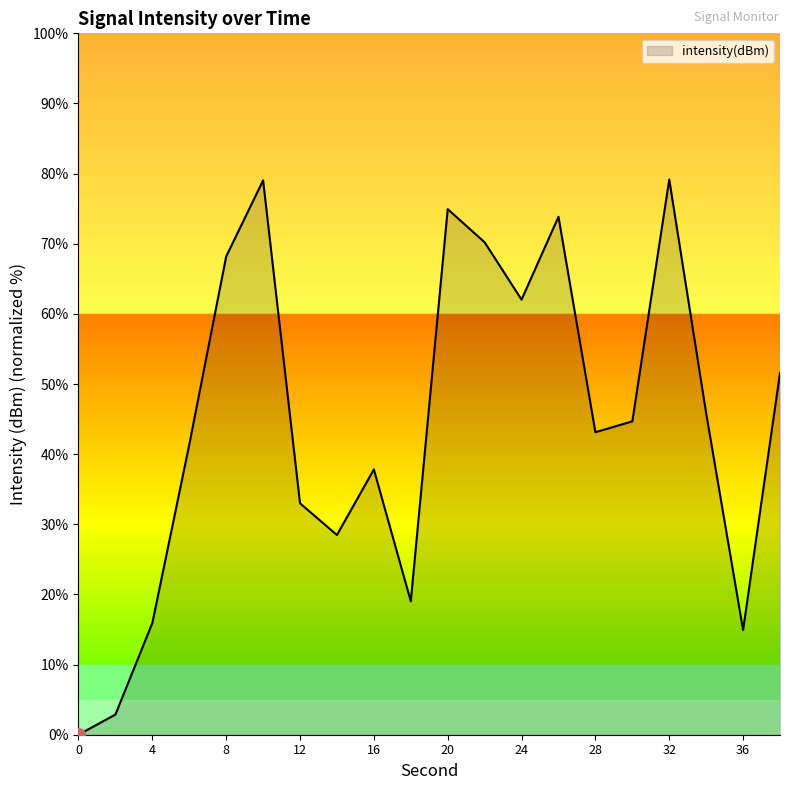

What is the maximum value shown in the chart?

79.2